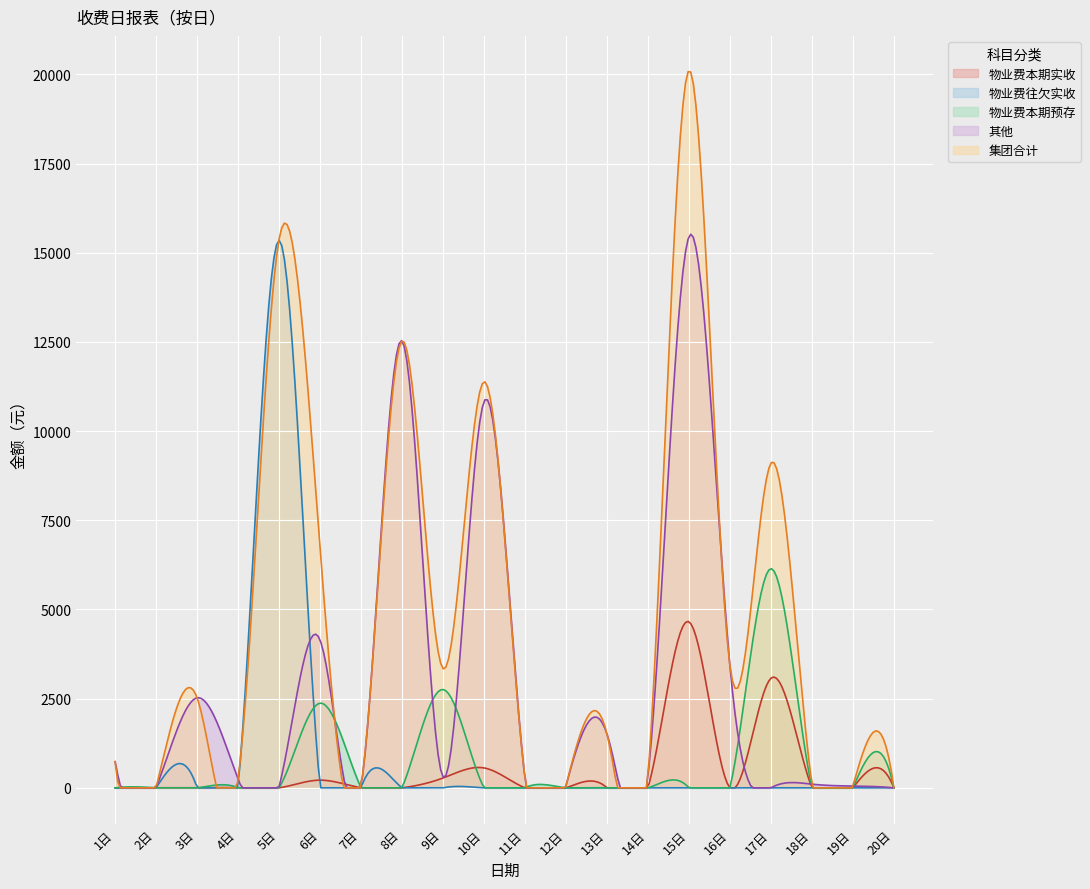

What is the average value of the 集团合计 series?

4804.8